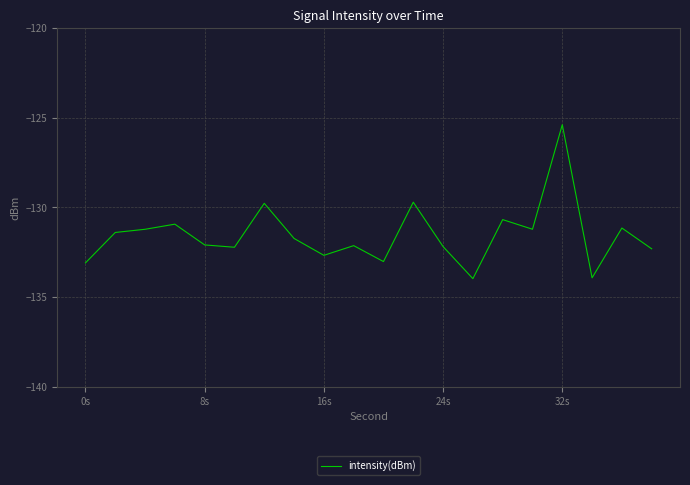

What is the minimum value shown in the chart?

-134.0